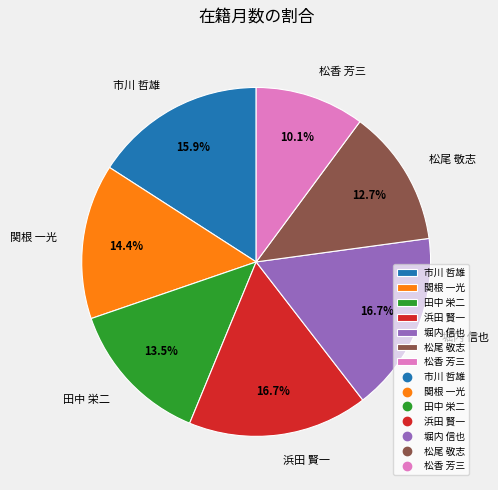

To the nearest percent, what is the difference between the 松尾 敬志 and 堀内 信也 slice percentages?

4%